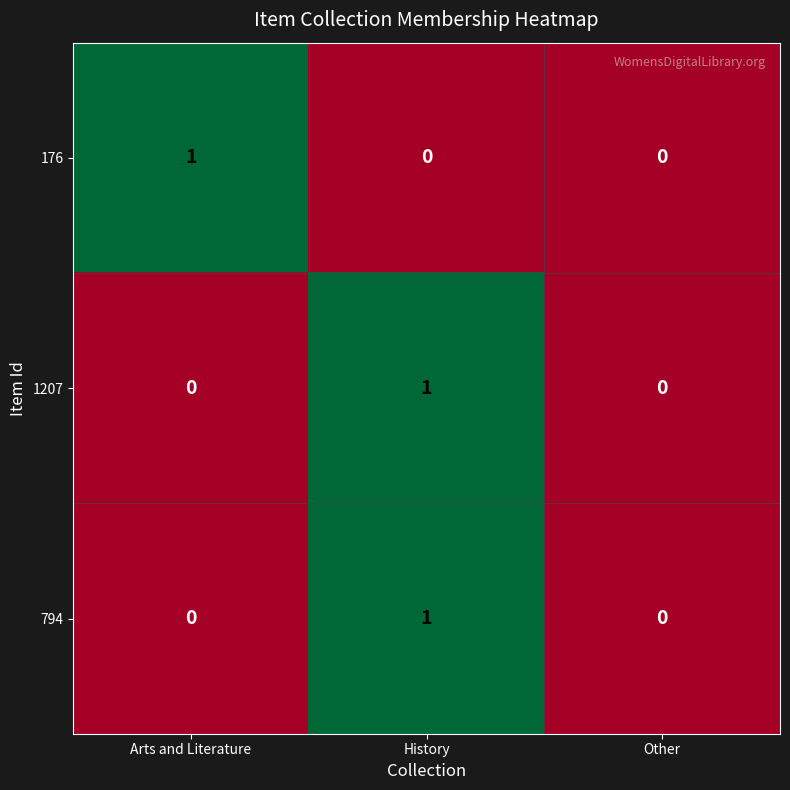

The value of 794 at Arts and Literature is -1. True or false?

False